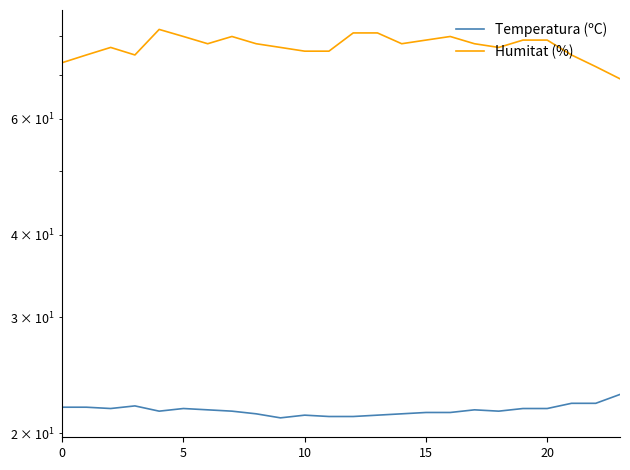

What is the value of the Humitat (%) point at the 1st from the left?

73.0